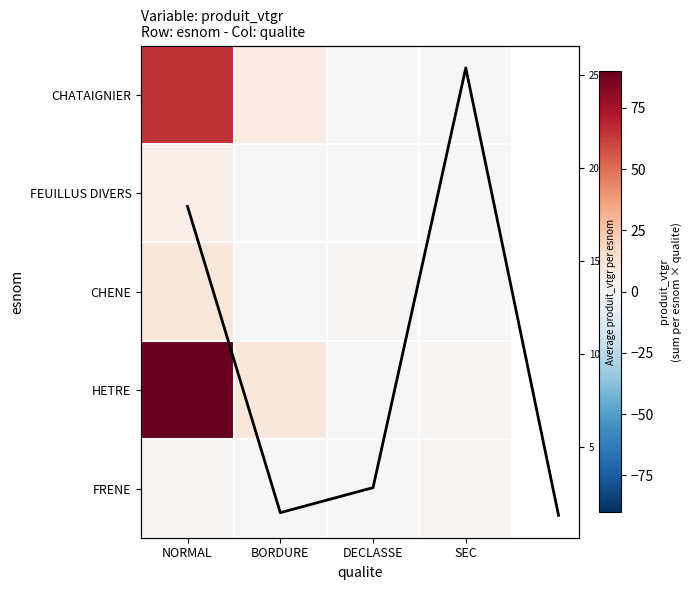

How many values in the CHATAIGNIER series are below 6?

2